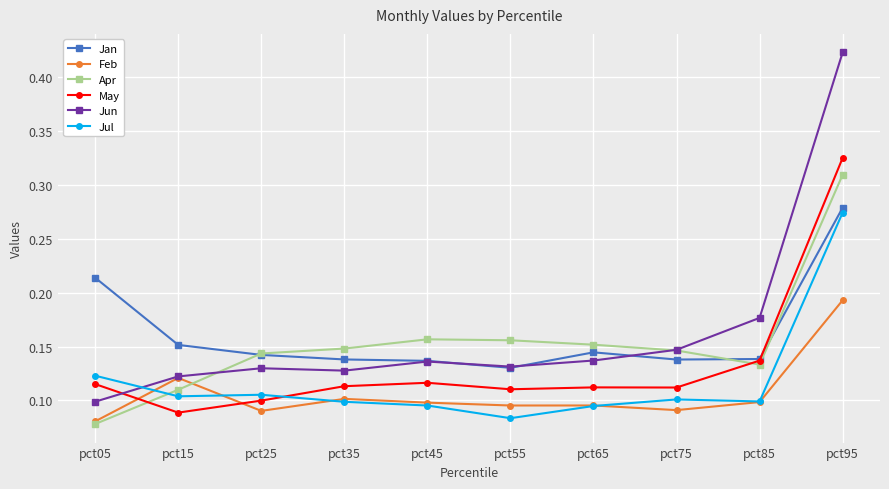

Does the chart have visible grid lines?

Yes